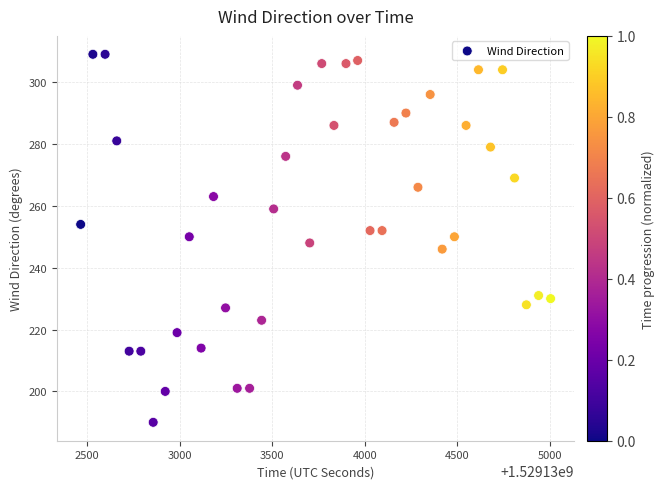

What is the range of X values (max minus min)?

2540